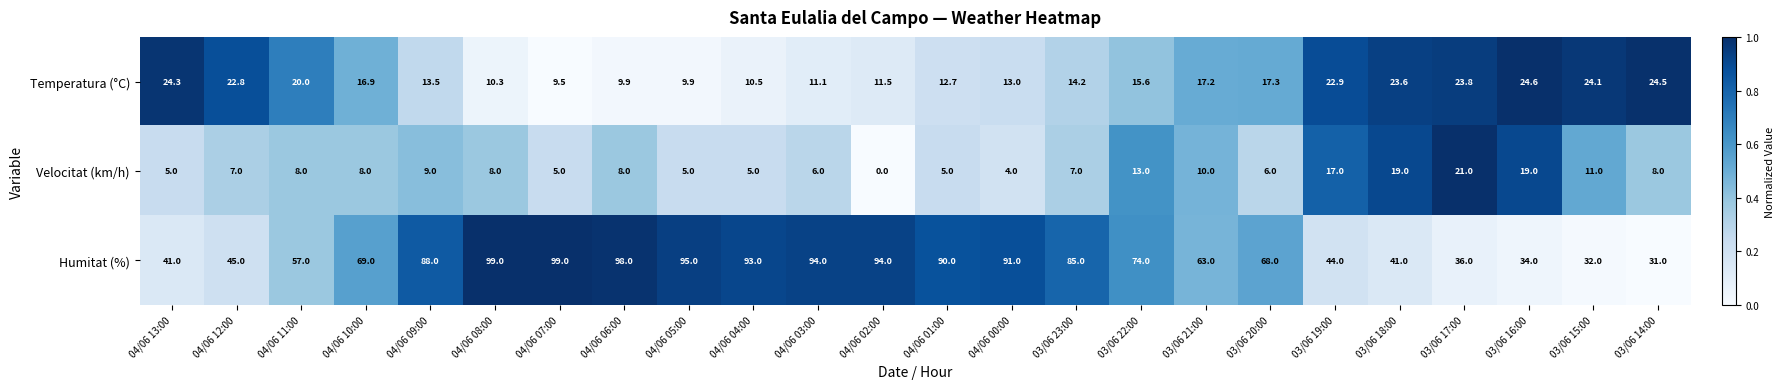

Between 04/06 11:00 and 03/06 17:00, which series saw the biggest shift?

Humitat (%)